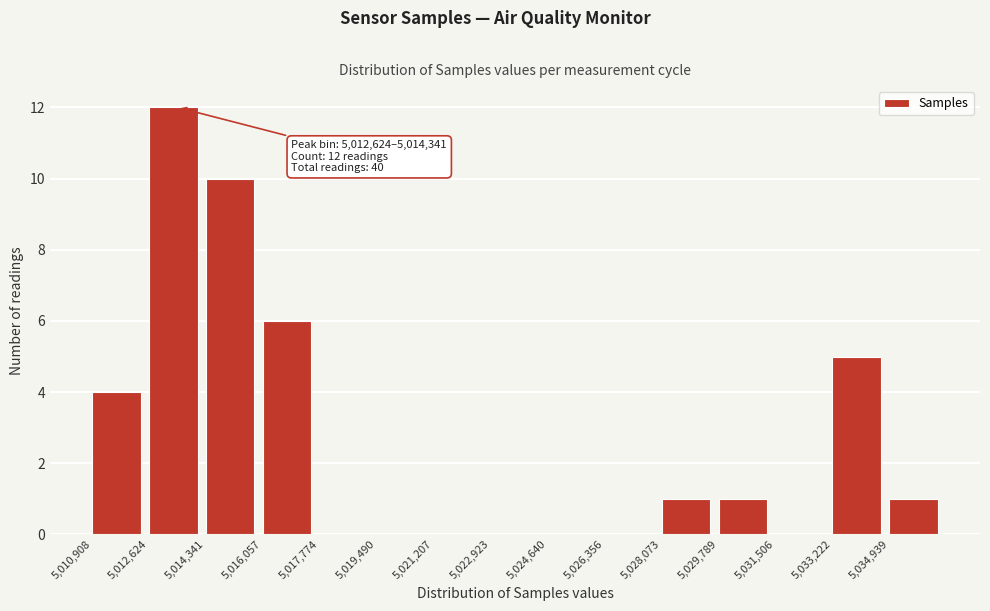

Which range on the x-axis has the tallest bar?

5012600 to 5014400